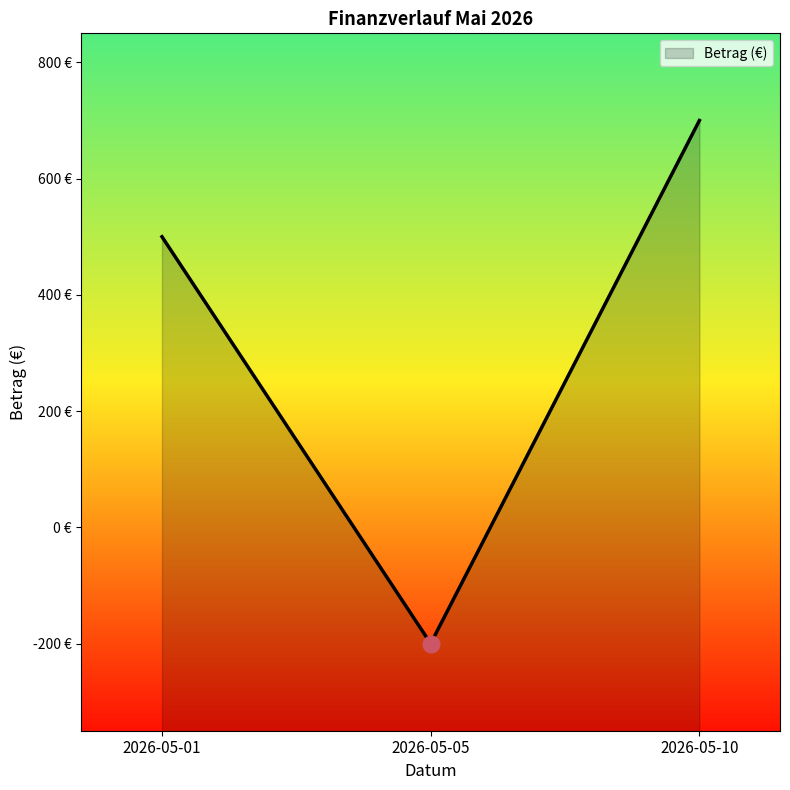

What is the change in value from 2026-05-05 to 2026-05-10?

+900